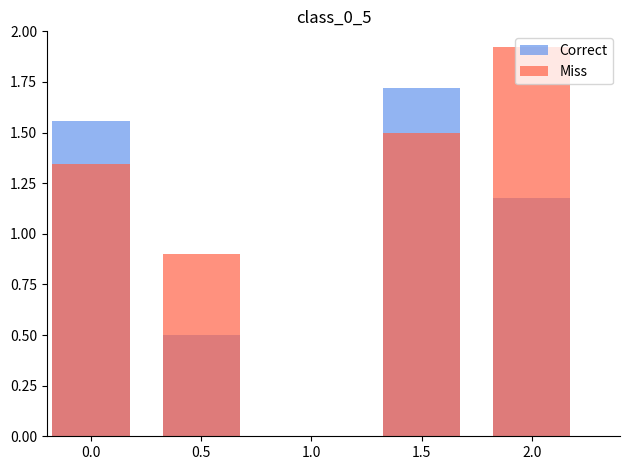

The Correct series shows 0.6 at 2.0. True or false?

False